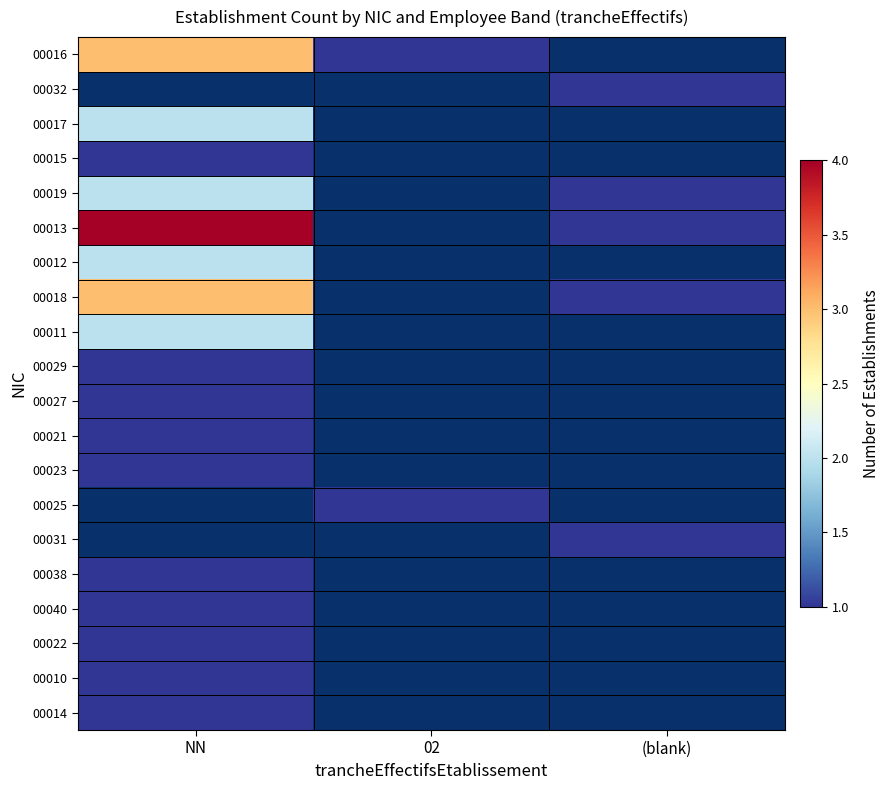

Count the number of categories in the chart.

3